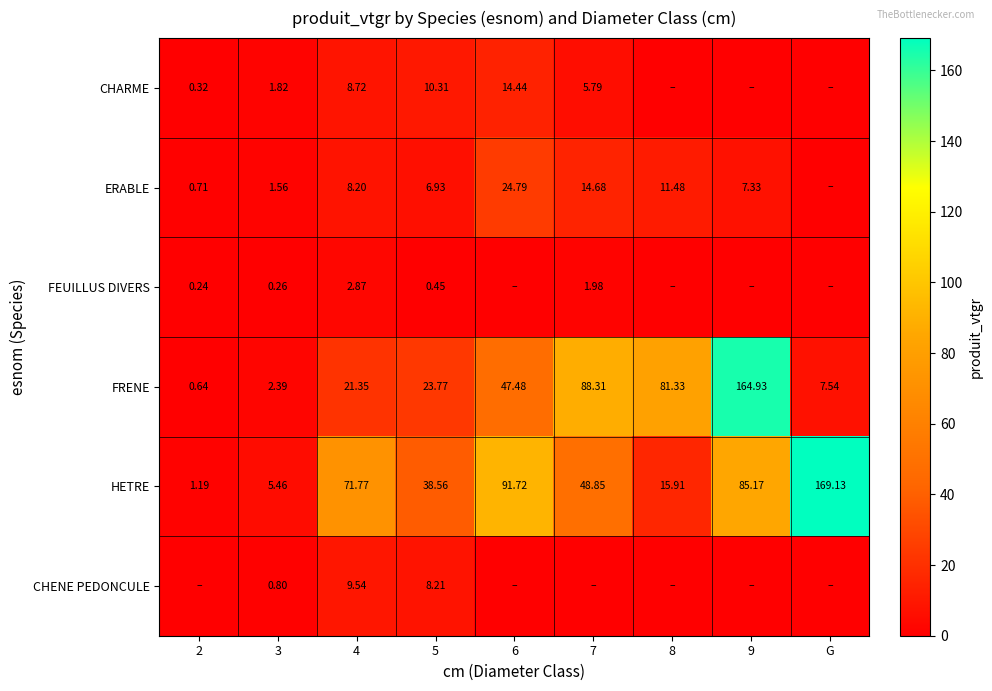

Between 3 and 5, which series saw the biggest shift?

HETRE